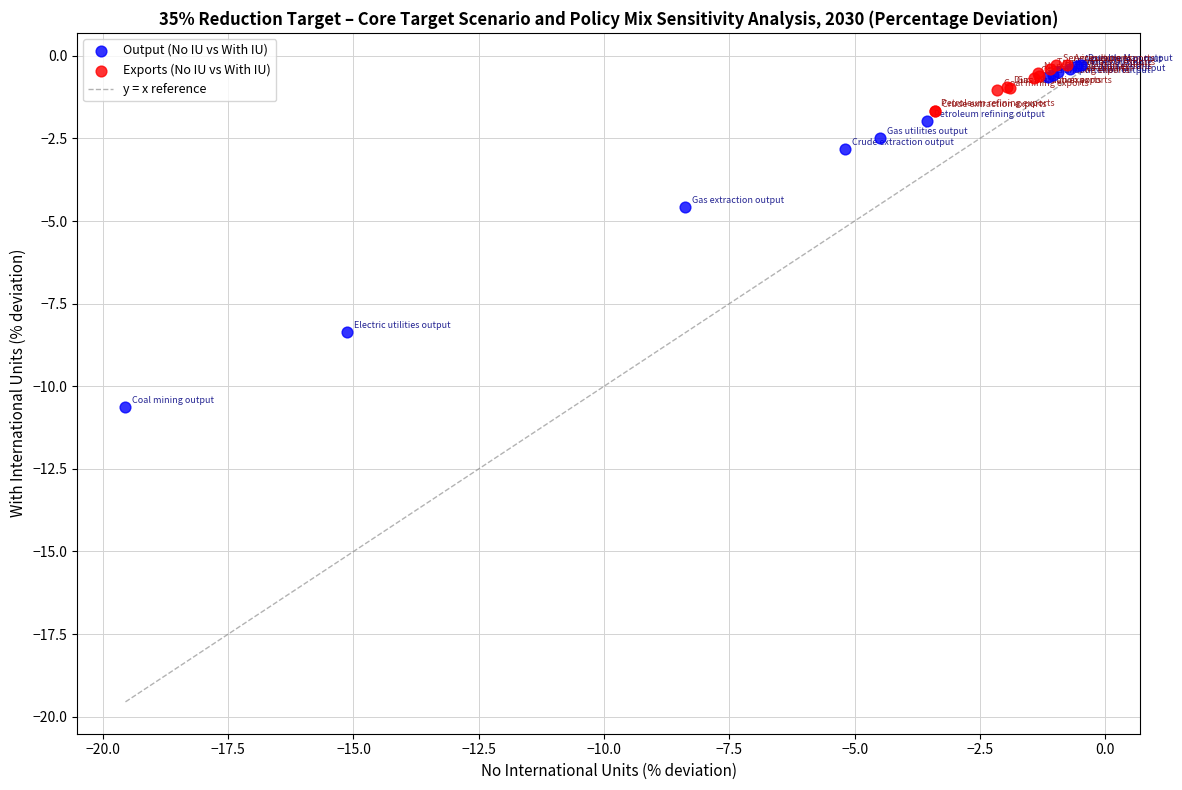

Which series has the largest Y range (max minus min)?

Output (No IU vs With IU)